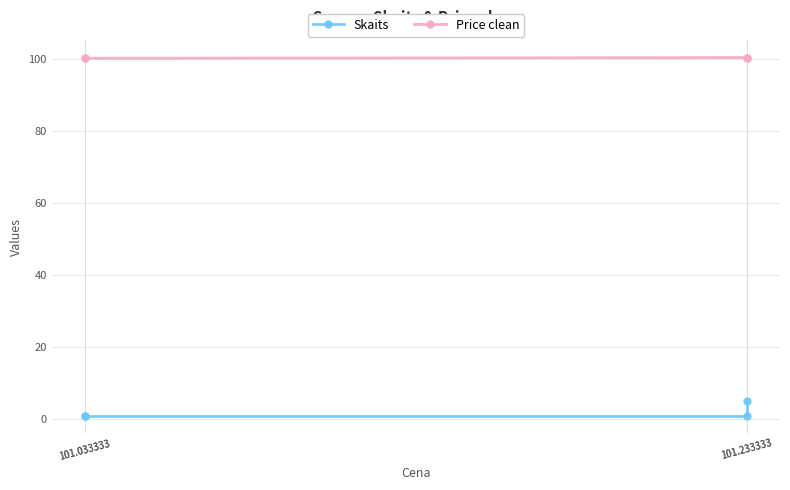

What is the minimum value for Price clean?

100.3